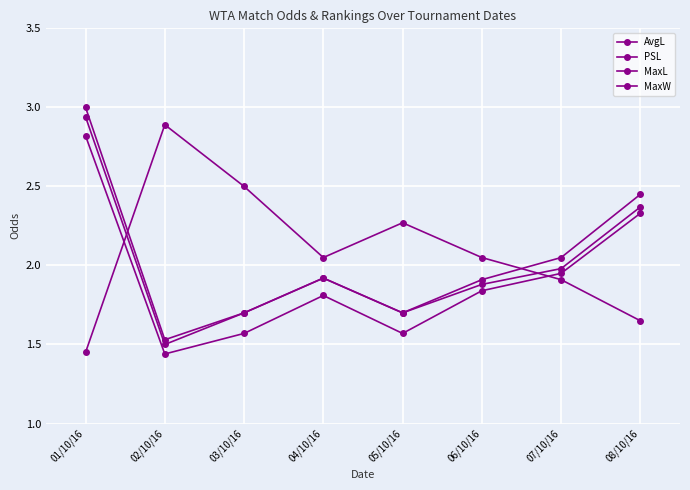

How many distinct data groups are displayed?

4